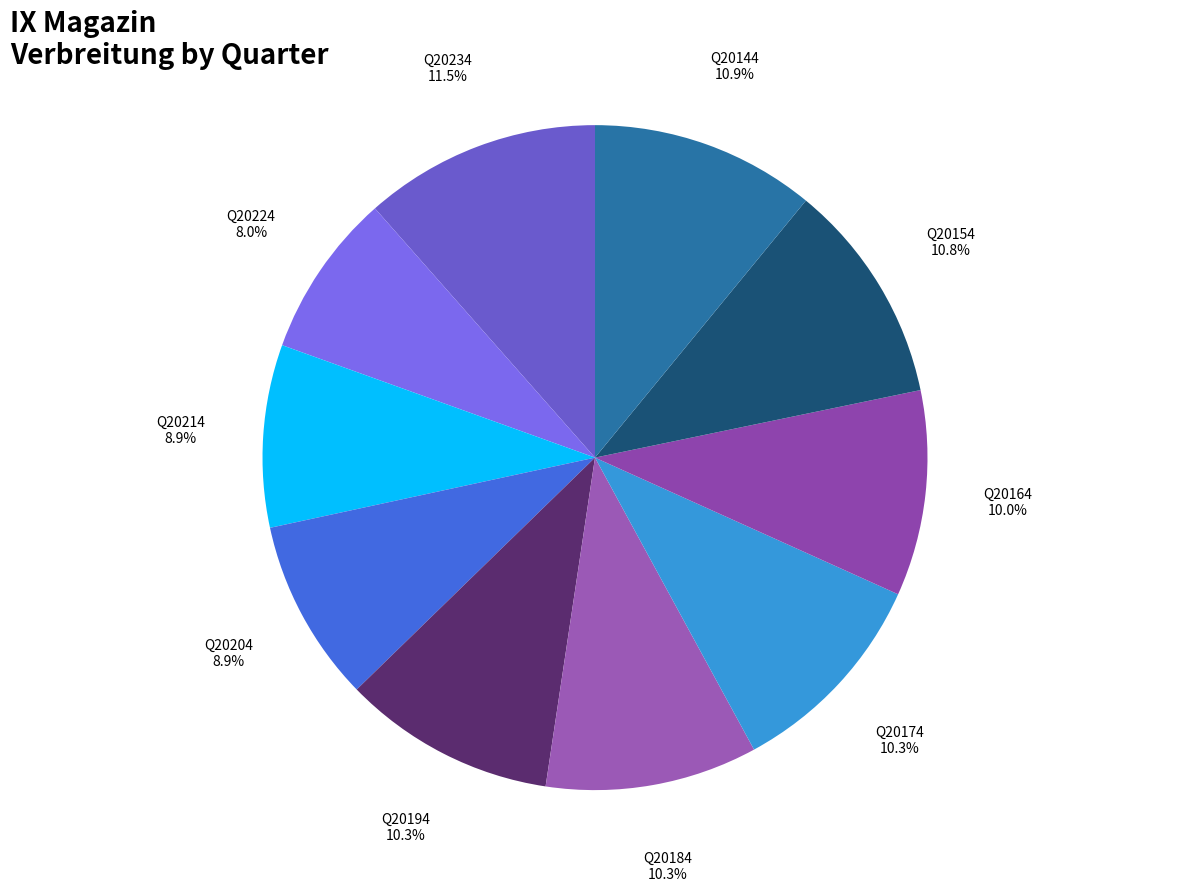

How many slices are in this pie chart?

10